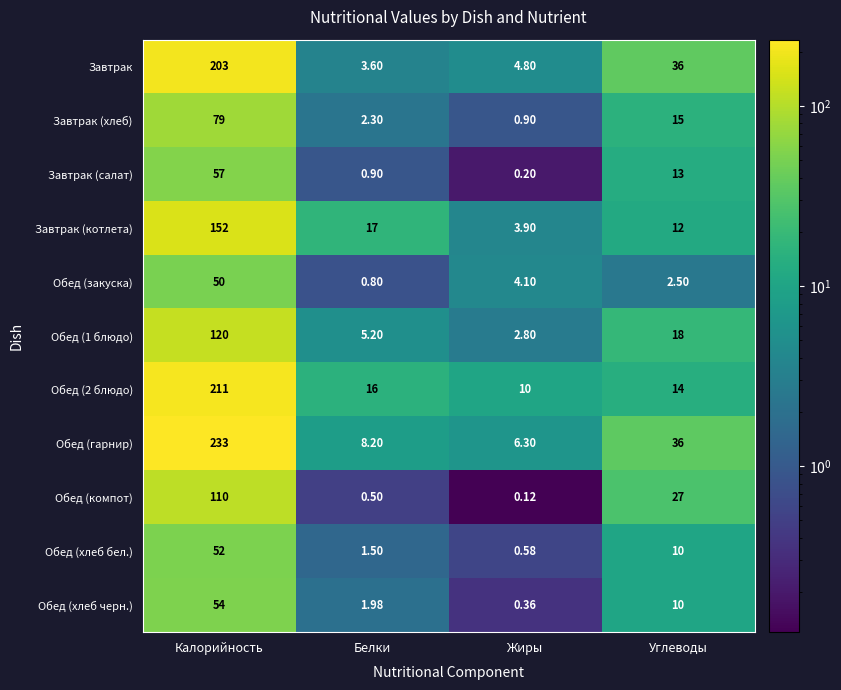

At Белки, list the series in order from largest to smallest.

Завтрак (котлета), Обед (2 блюдо), Обед (гарнир), Обед (1 блюдо), Завтрак, Завтрак (хлеб), Обед (хлеб черн.), Обед (хлеб бел.), Завтрак (салат), Обед (закуска), Обед (компот)